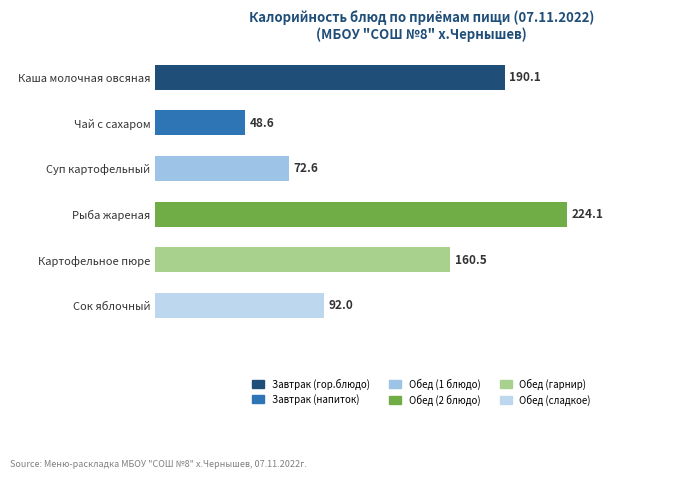

How many distinct data groups are displayed?

1